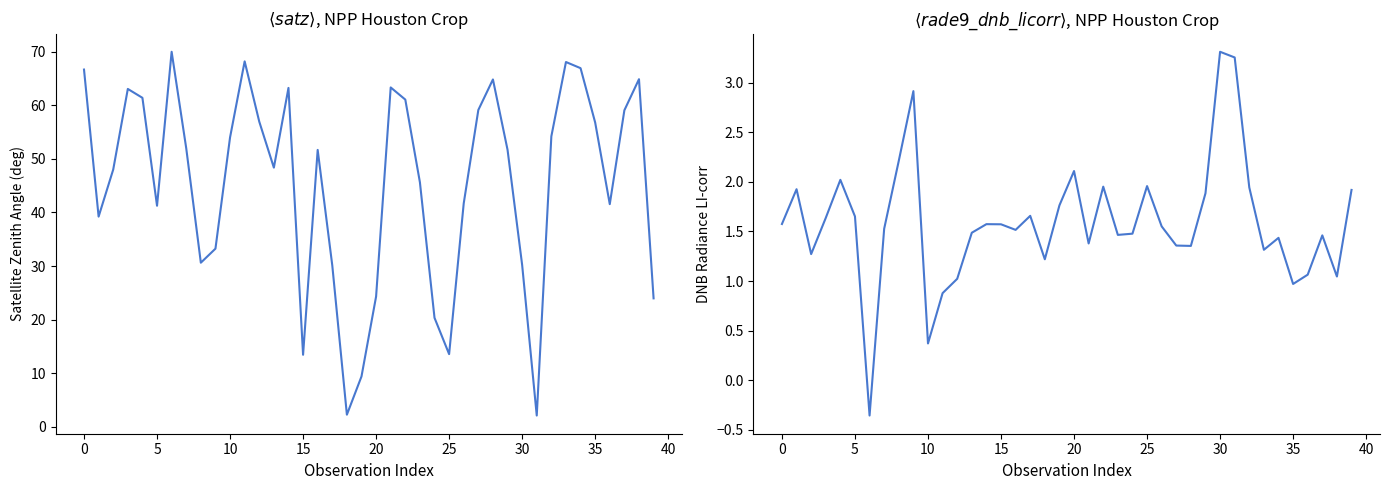

Which has a higher value, 5 or 22?

22